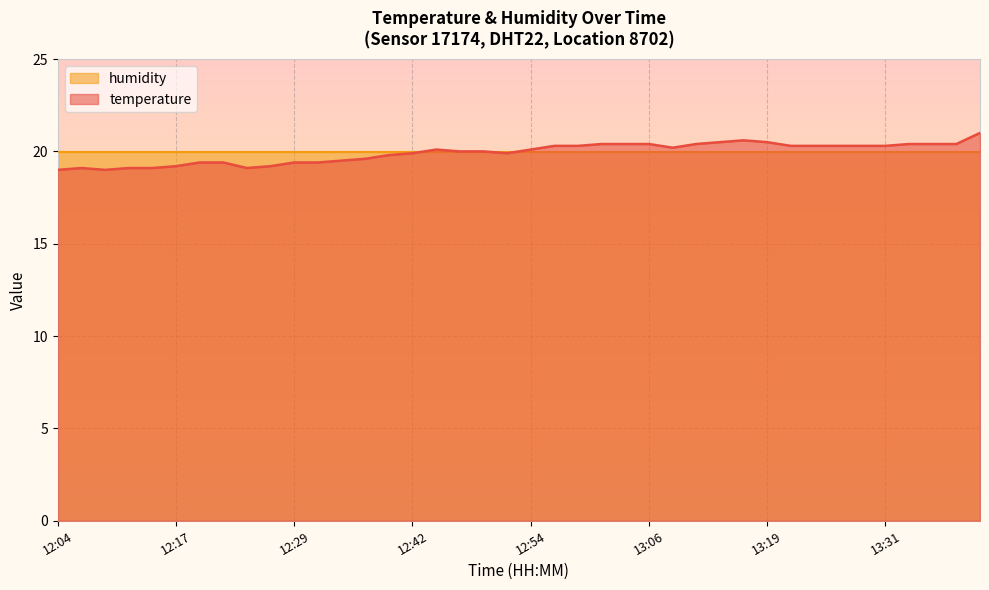

What is the greatest value displayed?

21.0